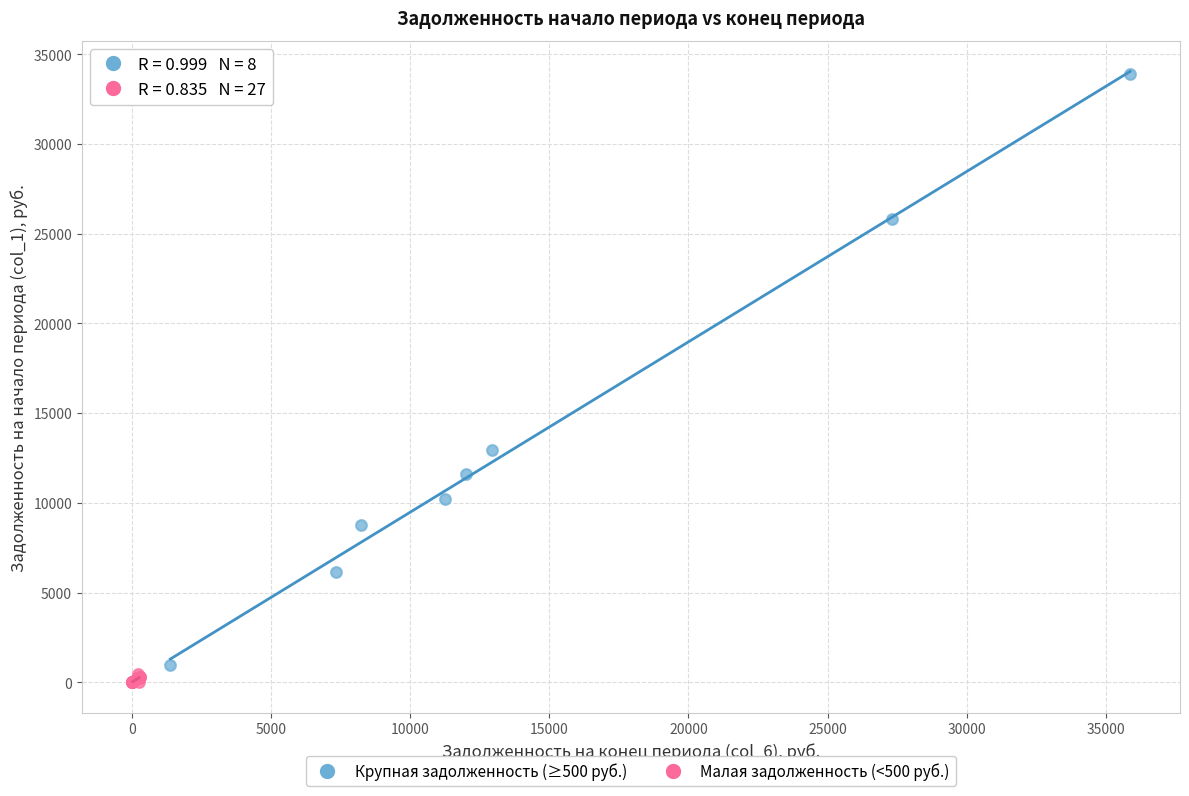

Which series has the largest Y range (max minus min)?

Крупная задолженность (≥500 руб.)